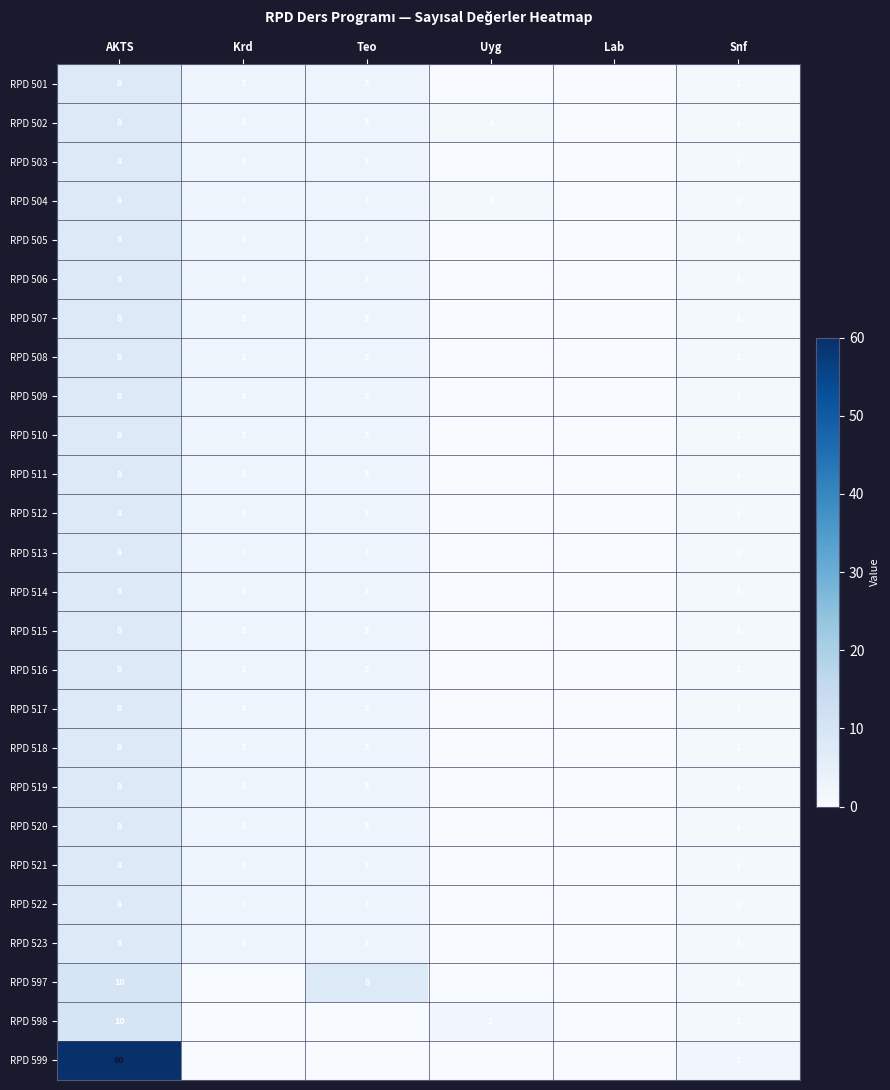

The value of RPD 521 at Krd is 1. True or false?

False